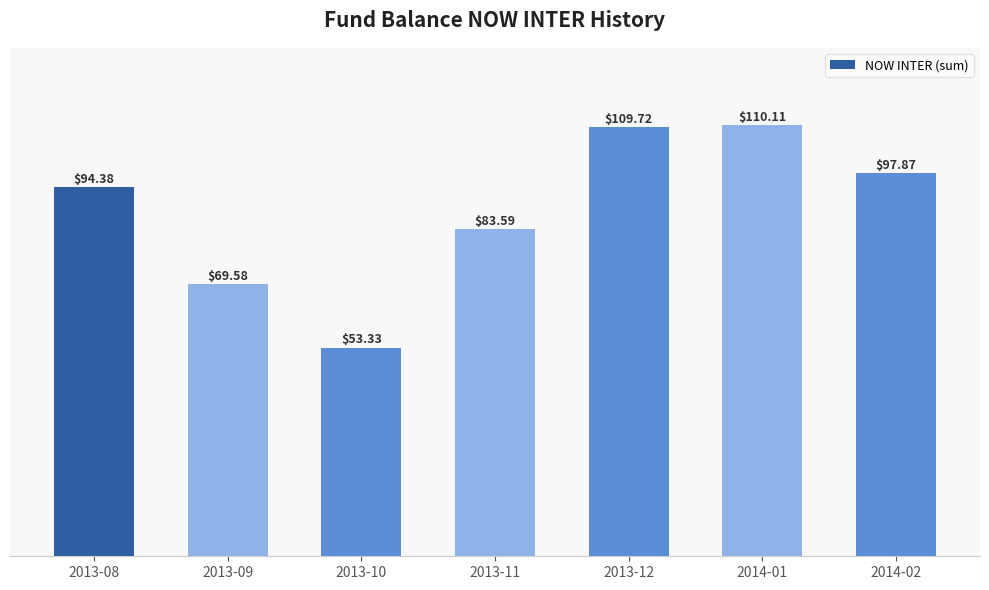

What is the sum of all values?

618.6